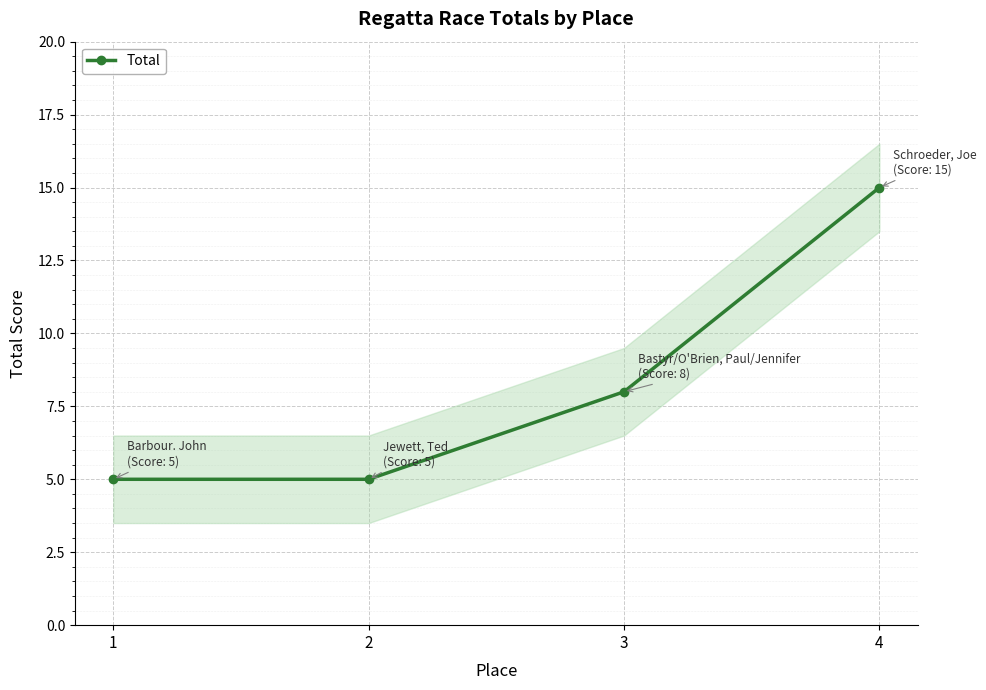

List the labels in order of value, smallest first.

1, 2, 3, 4